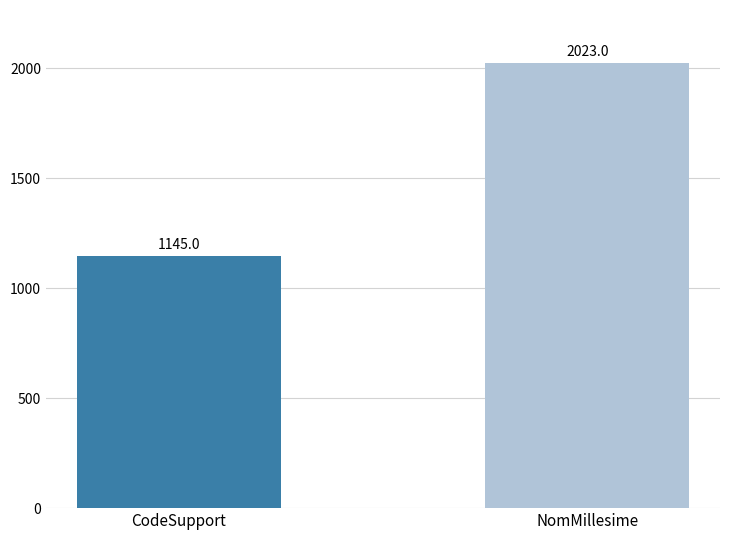

Reading left to right, list all the values displayed in this chart.

CodeSupport=1145	NomMillesime=2023